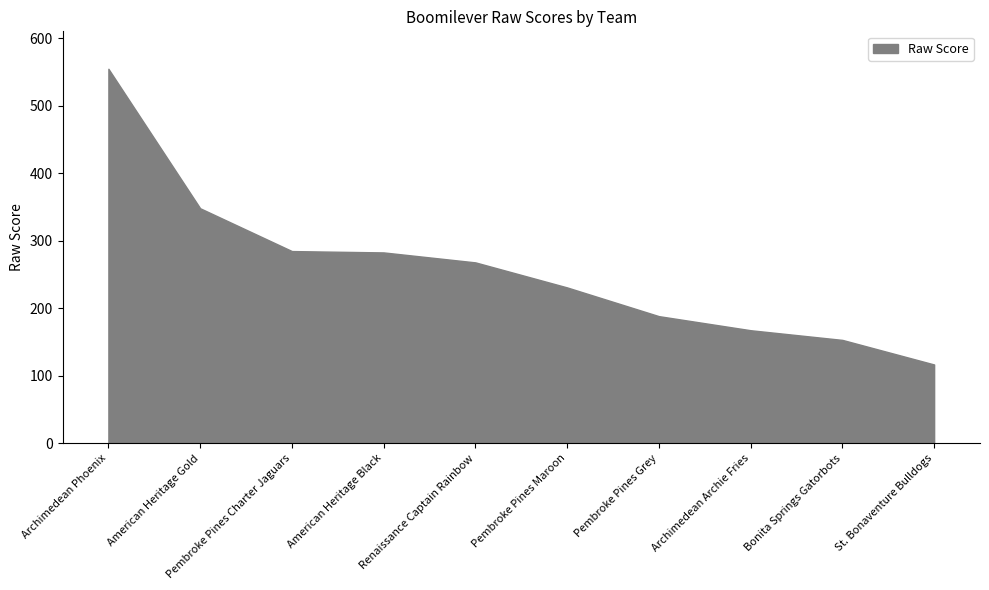

Approximately how many times larger is the value at Pembroke Pines Grey compared to Archimedean Archie Fries?

1.1